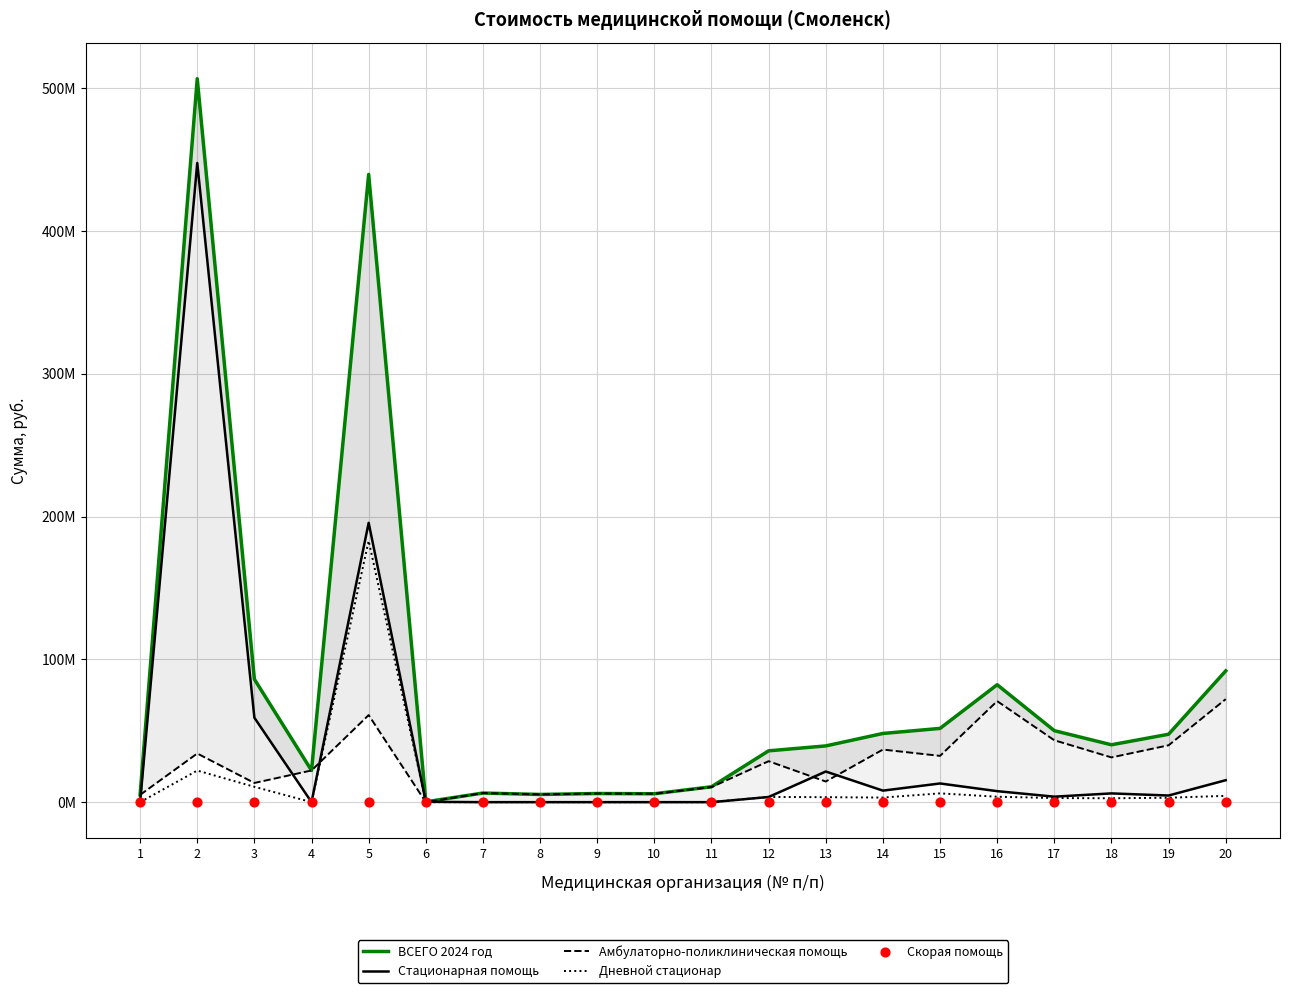

Which series contains the highest Y value?

ВСЕГО 2024 год